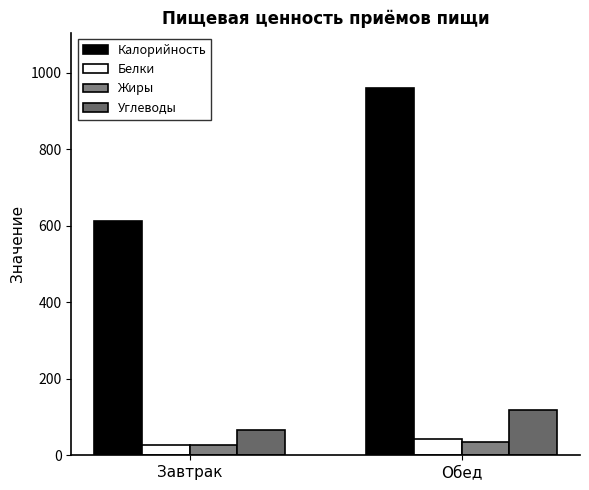

What is the spread (max minus min) of values at Завтрак?

586.0